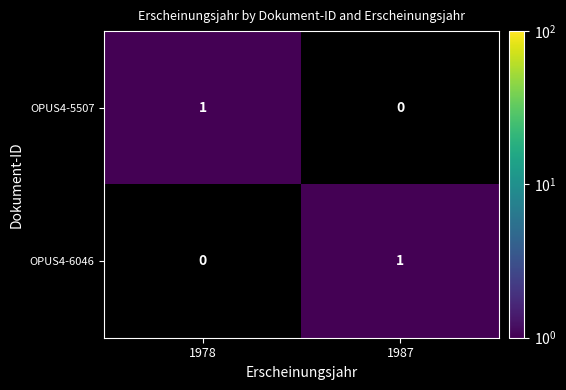

Is the value of OPUS4-5507 at 1978 greater than the value of OPUS4-6046 at 1978?

Yes